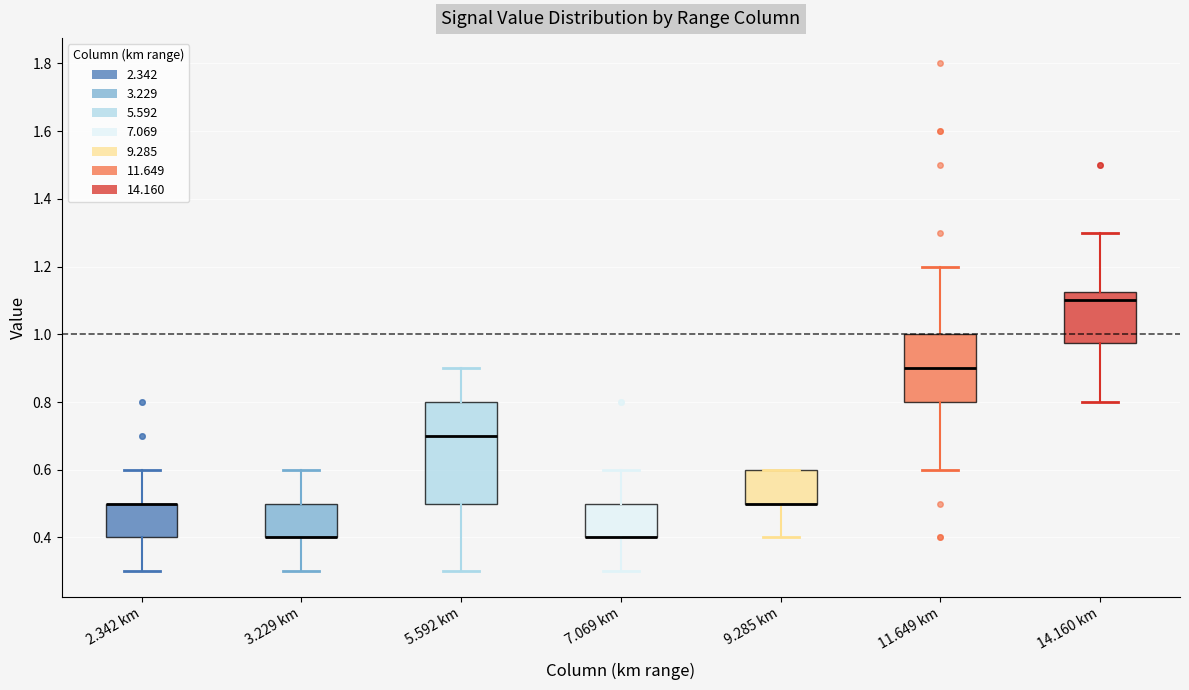

Where is the lower edge of the box for 3.229 km on the y-axis? The values are not printed on the chart, so give them approximately, as read against the axis.

0.40